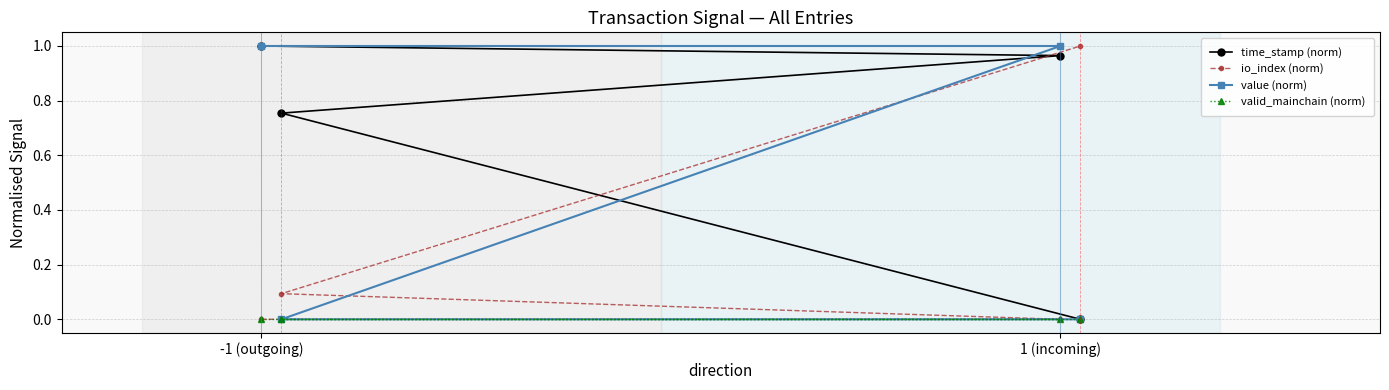

The value of value (norm) at 2 is -0.5. True or false?

False